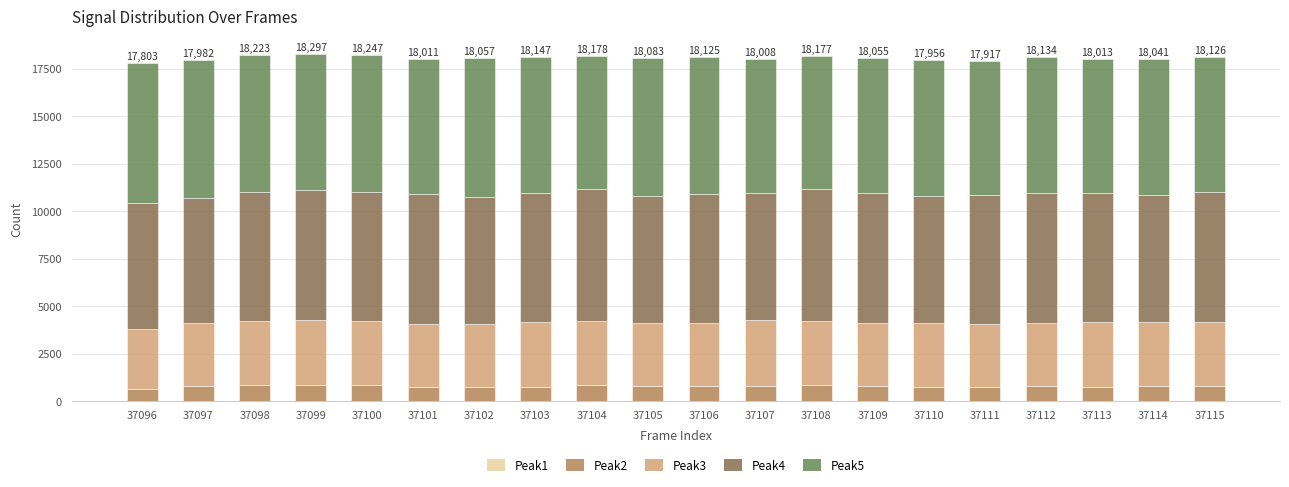

The Peak2 series shows 1320 at 37115. True or false?

False